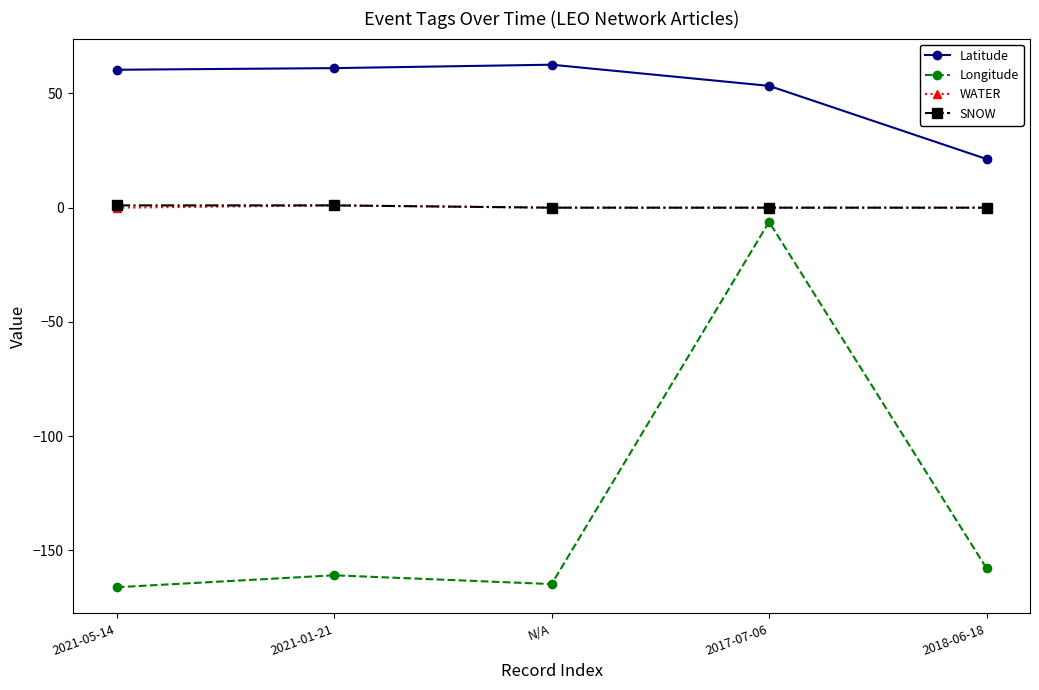

Which series has the largest range (max minus min)?

Longitude